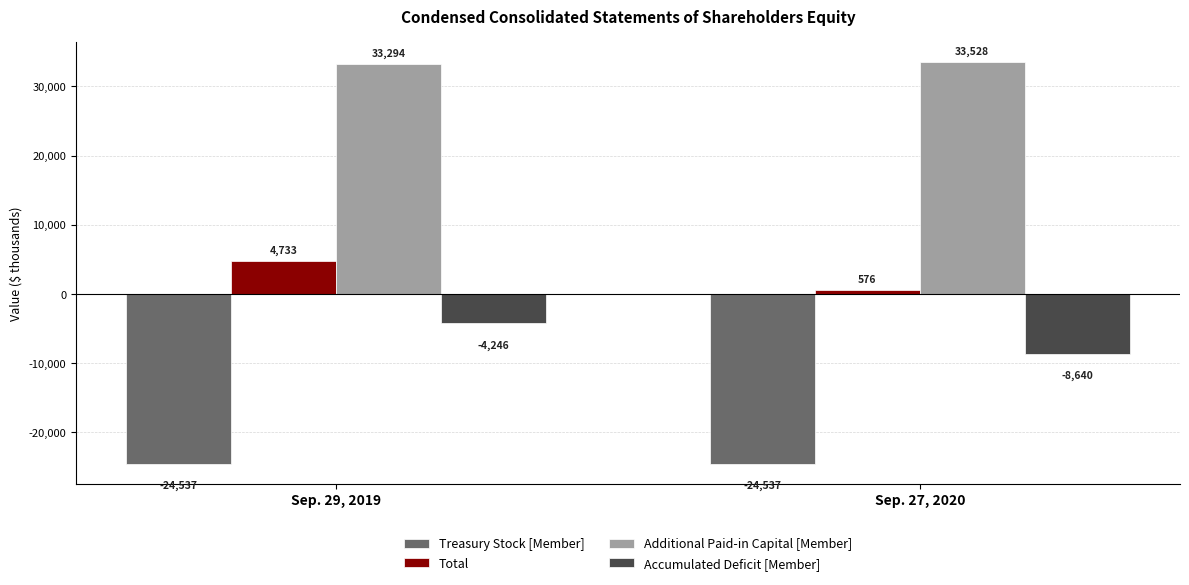

What is the sum of the Accumulated Deficit [Member] values at Sep. 29, 2019 and Sep. 27, 2020?

-12886